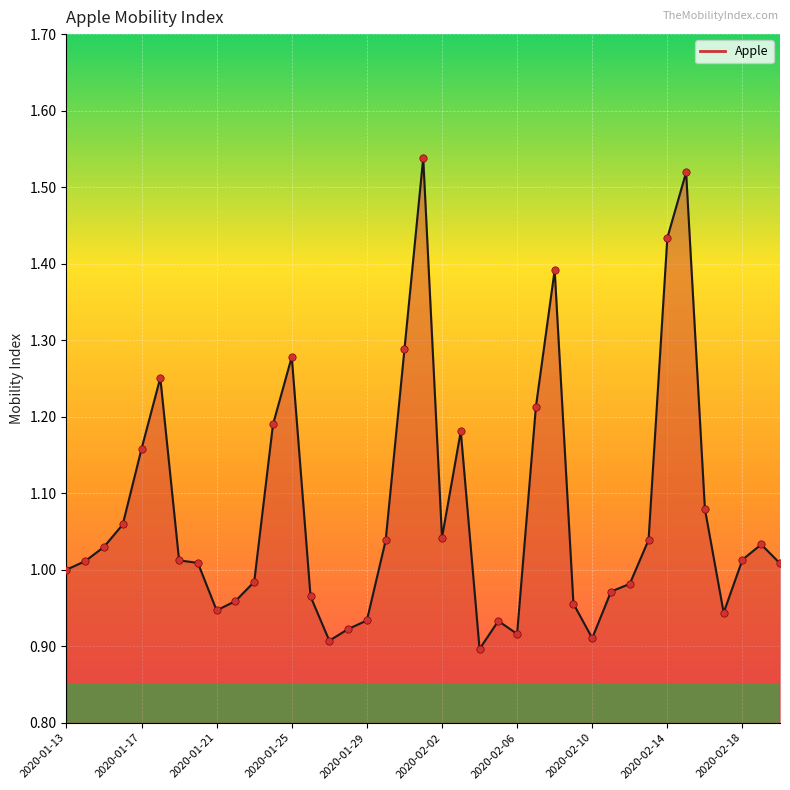

What is the difference between the maximum and minimum values?

0.6